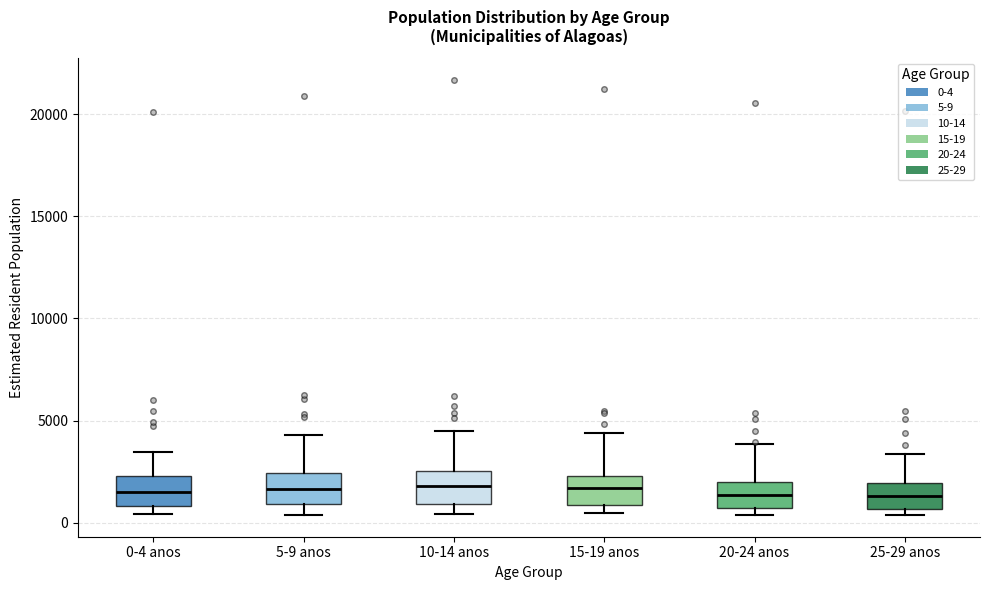

Where does the median line of the box for 25-29 anos sit on the y-axis? The values are not printed on the chart, so give them approximately, as read against the axis.

1500